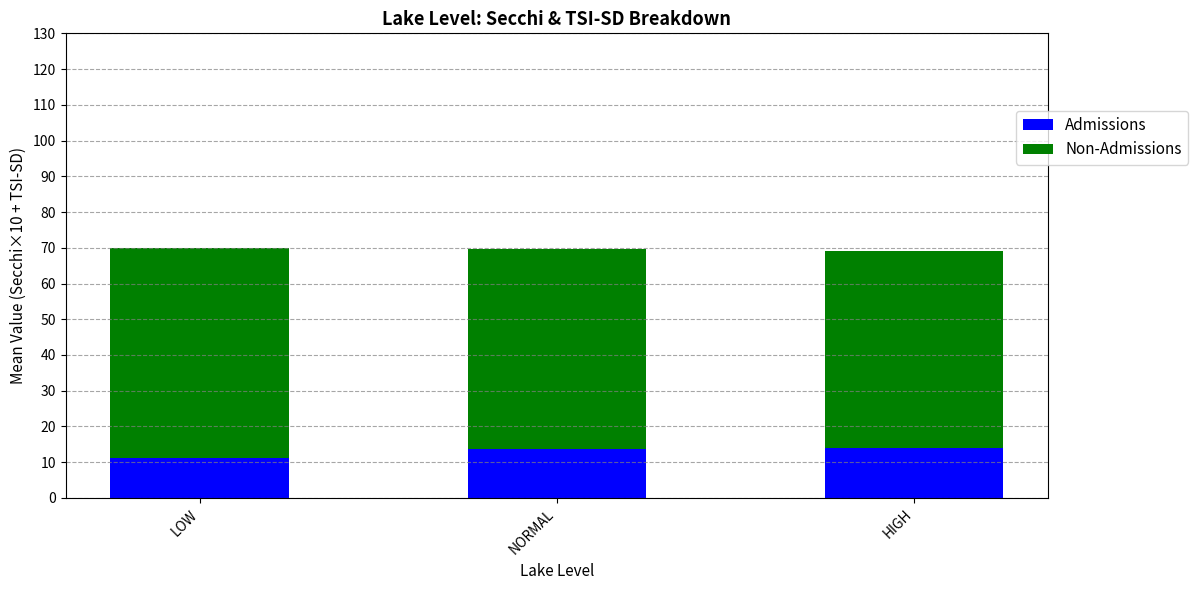

What is the difference between the maximum and minimum values in the Admissions series?

2.8